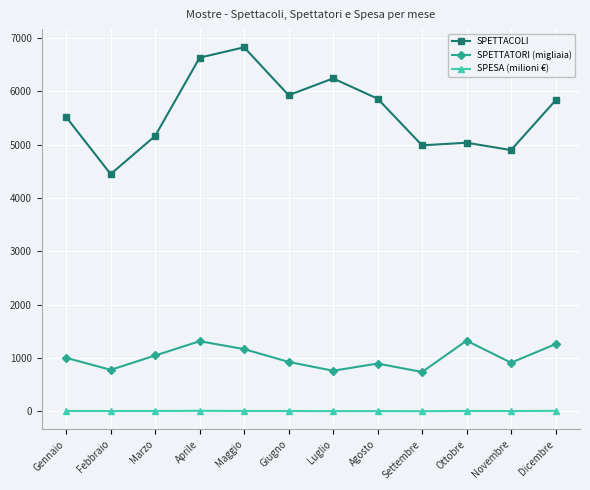

Which series has the widest spread of values?

SPETTACOLI